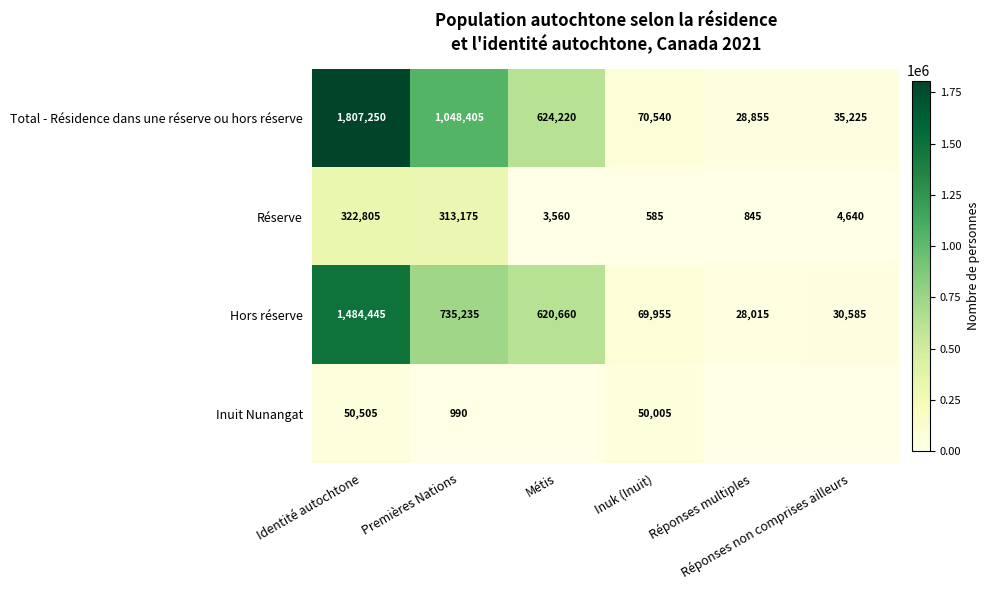

What is the difference between the maximum and minimum values in the Hors réserve series?

1456430